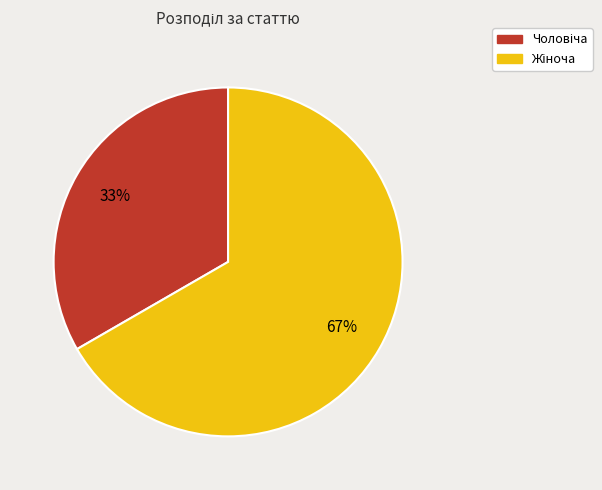

To the nearest percent, what is the average slice percentage?

50%